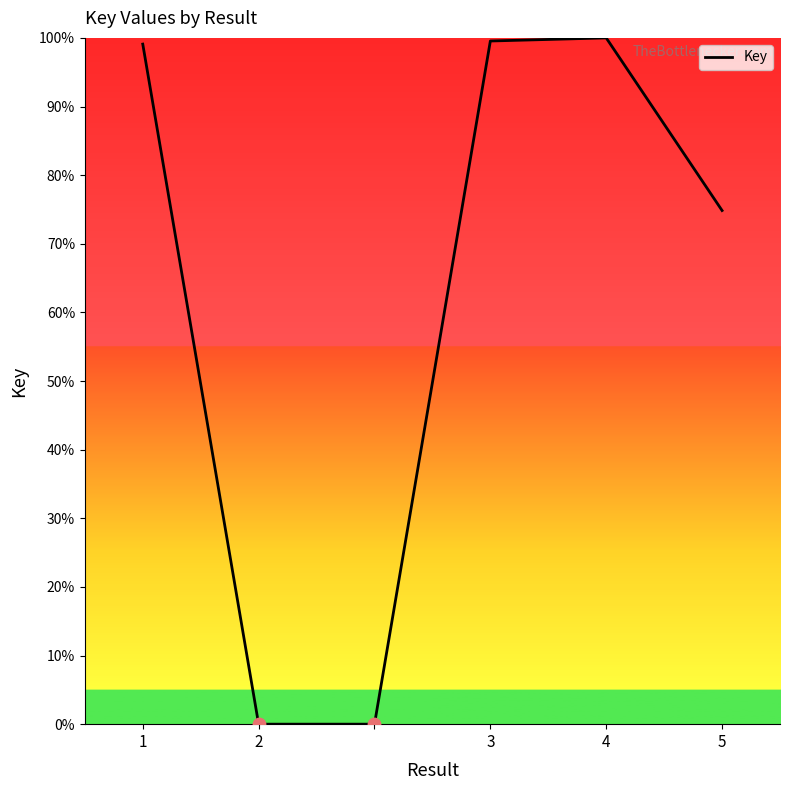

True or false: the data has more than 0 interior local peaks.

True